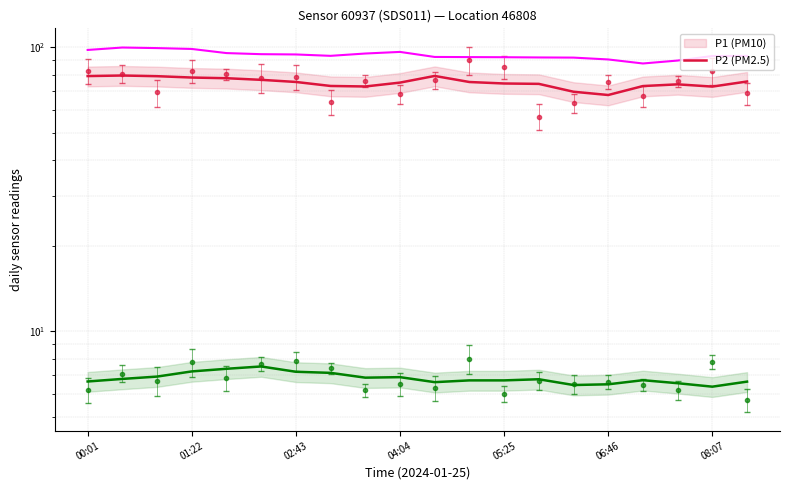

What value does the P1 series have at 16?

72.9